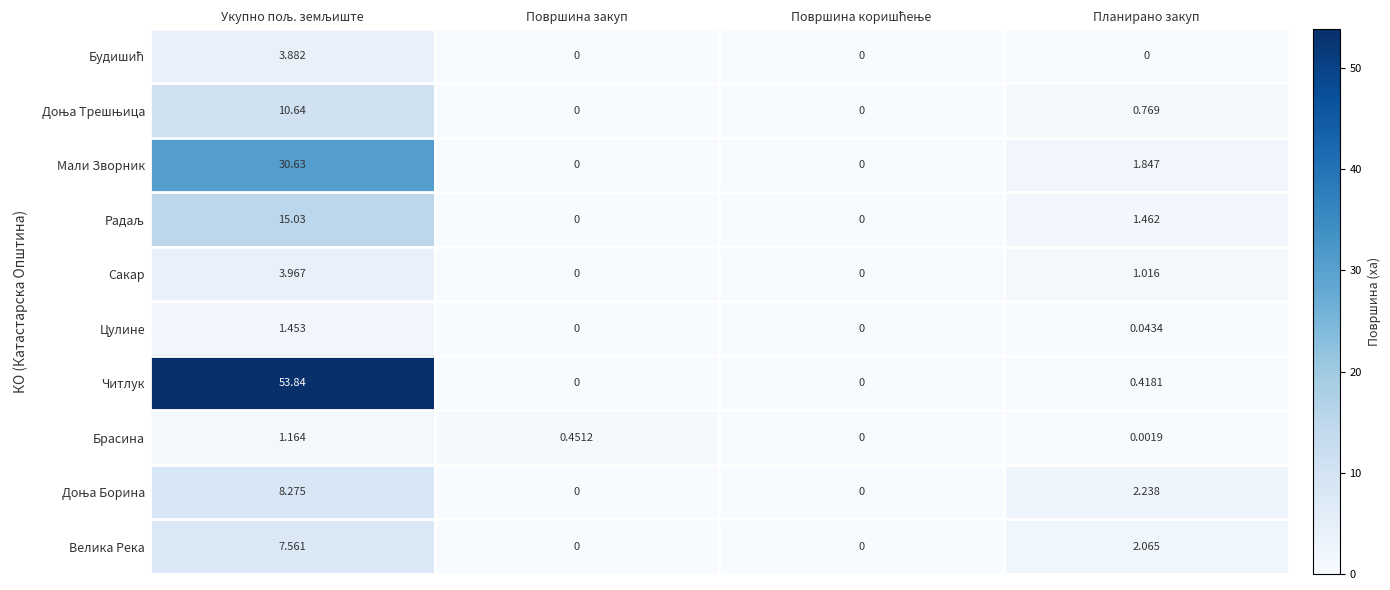

Which series has the widest spread of values?

Читлук